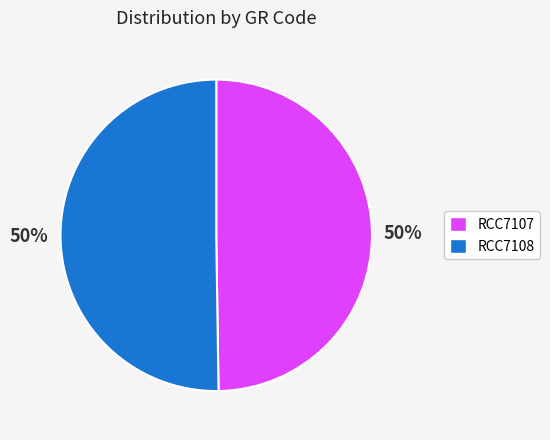

Is it true that RCC7108 is 39% of the pie?

False